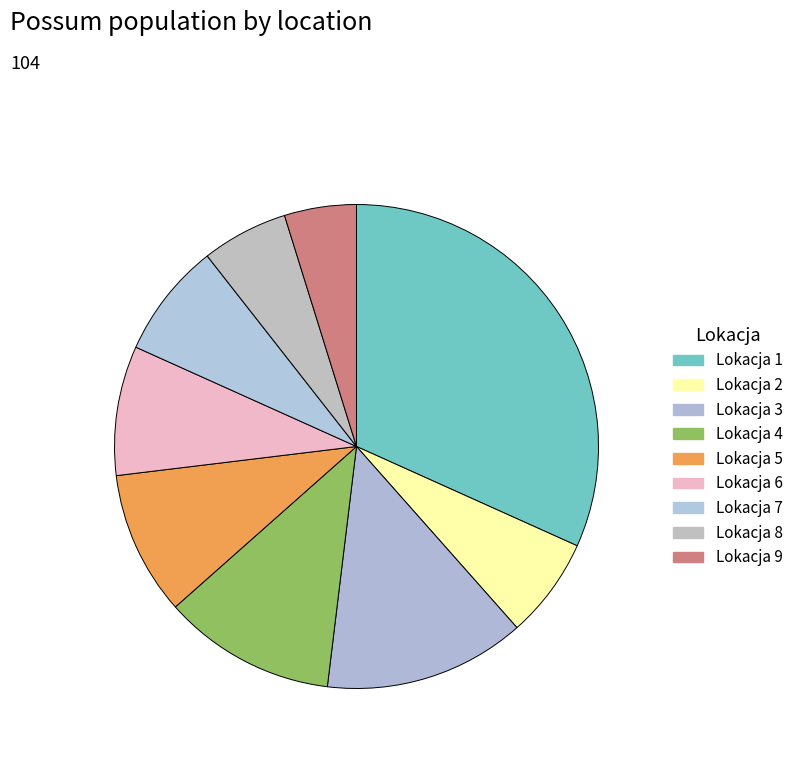

Is it true that Lokacja 7 is 8% of the pie?

True